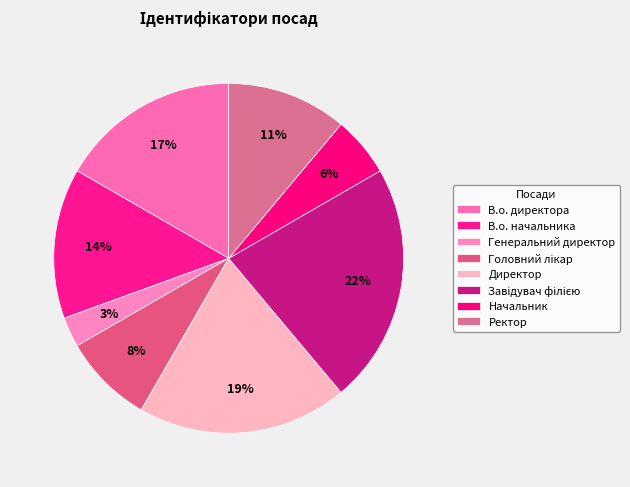

Count the number of slices in the pie.

8